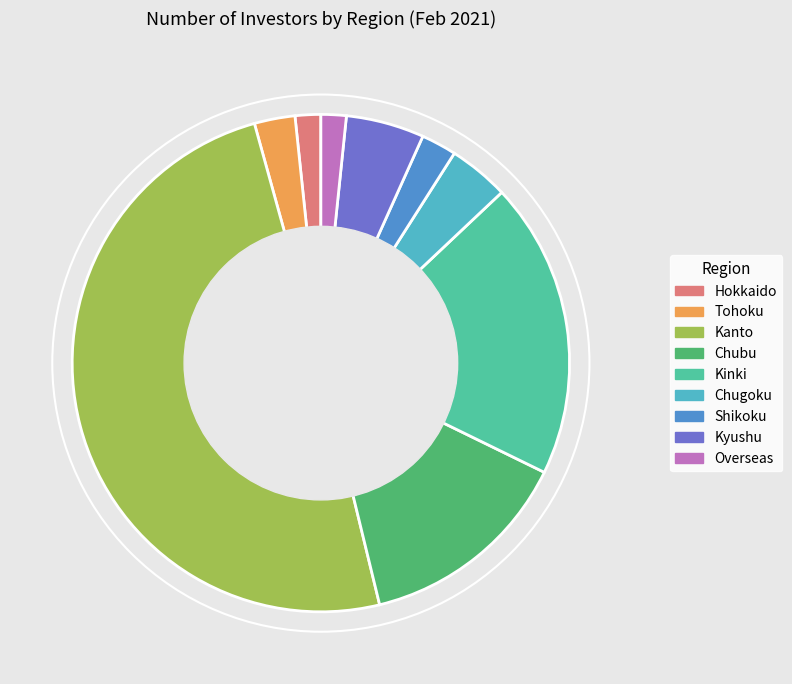

Count the number of slices in the pie.

9